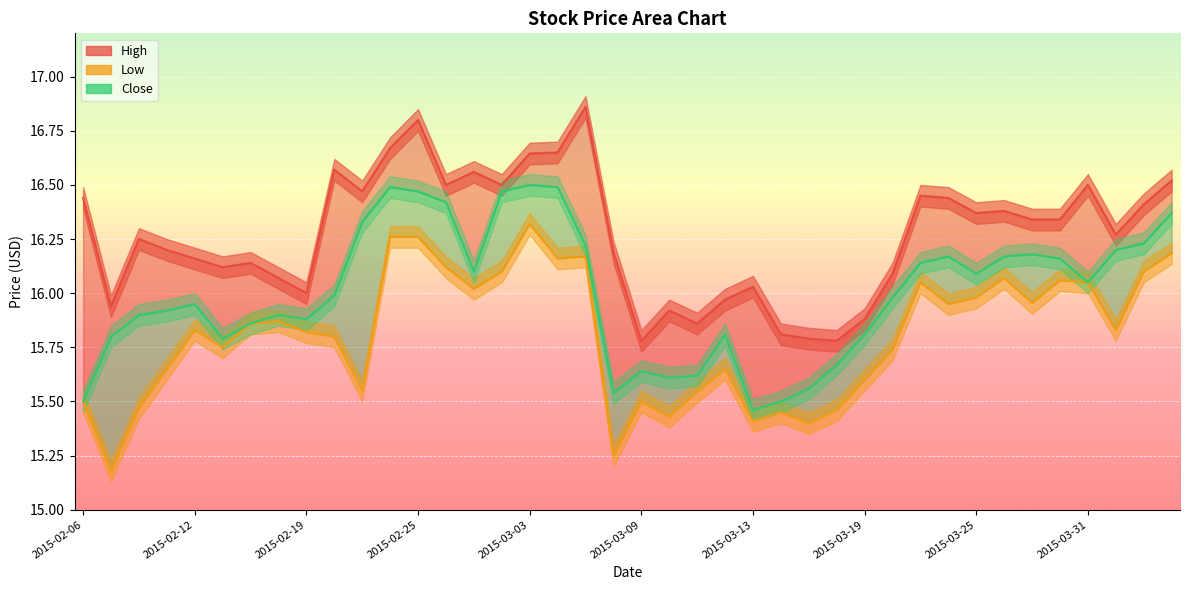

Count the number of data series in this chart.

3